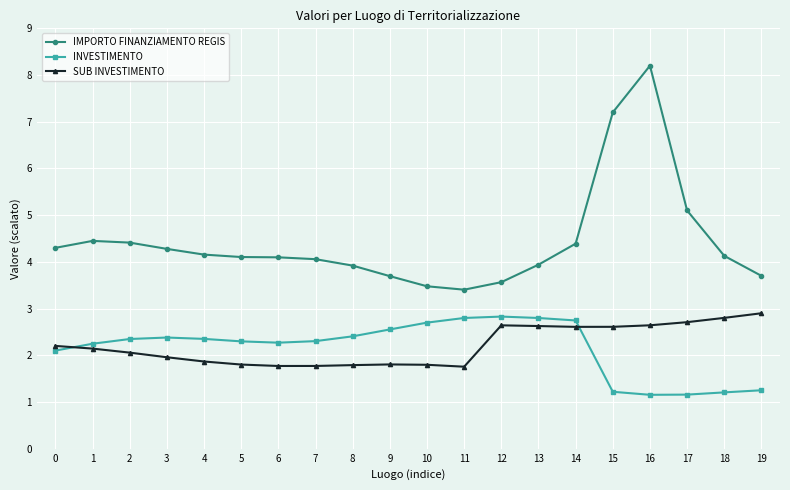

Where is IMPORTO FINANZIAMENTO REGIS nearest to the value 5?

17